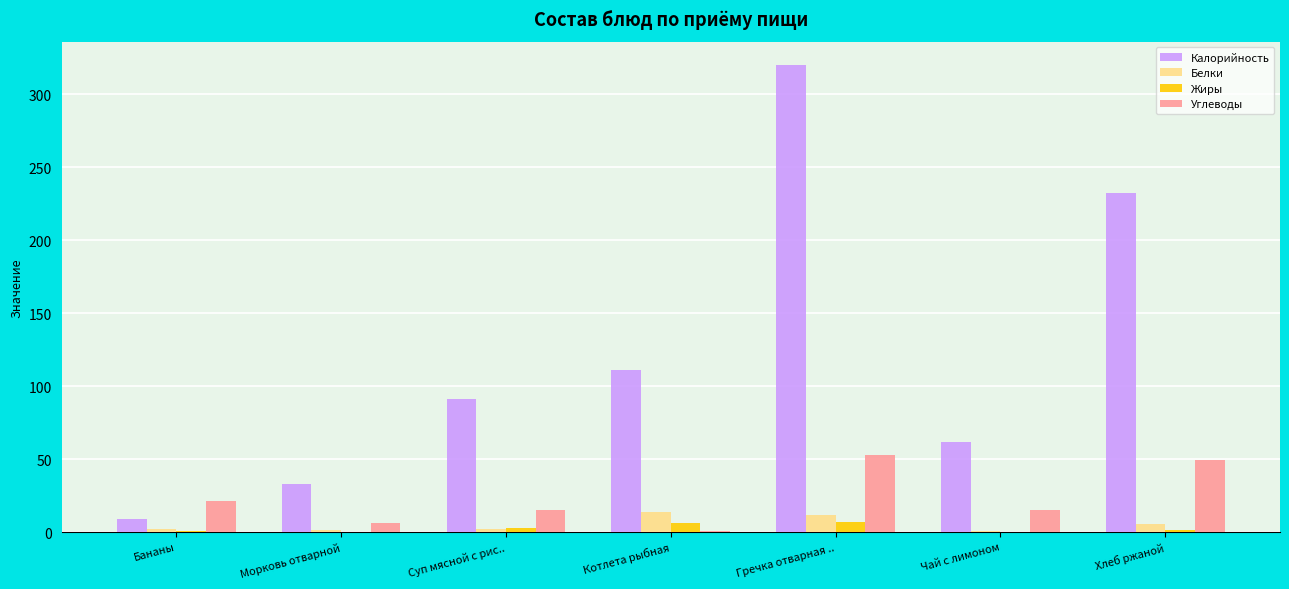

True or false: Углеводы has a value of 37.7 at Бананы.

False